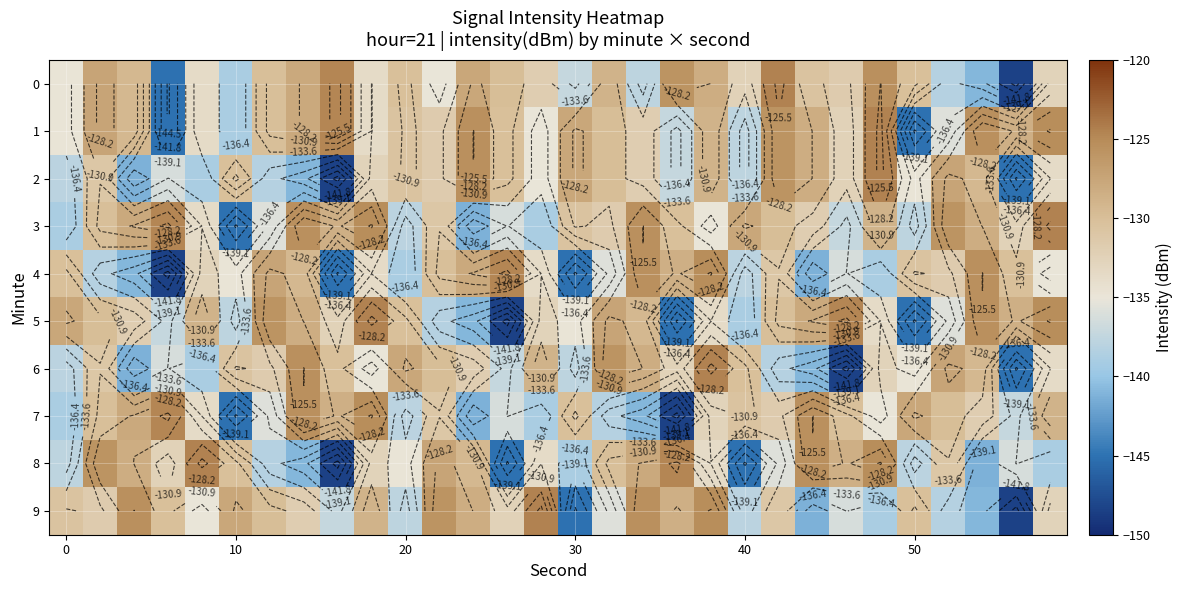

What is the difference between the second highest and second lowest values in the 8 series?

20.3